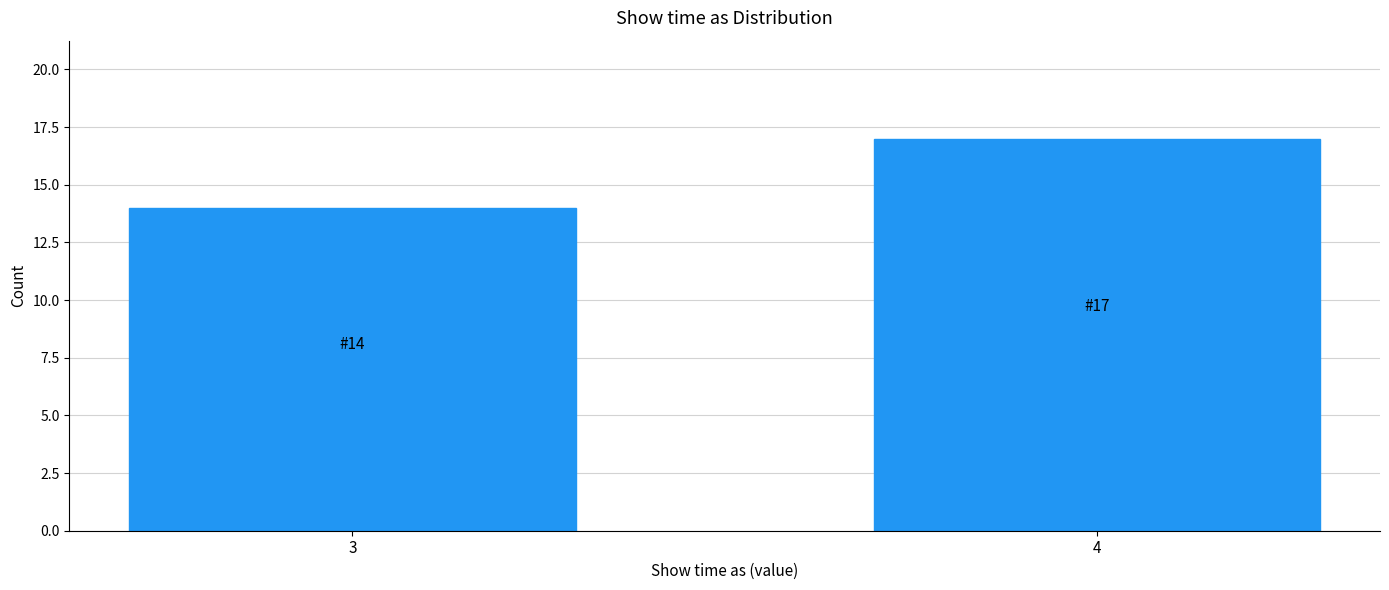

Reading left to right, what are all the values shown in this chart?

3=14	4=17